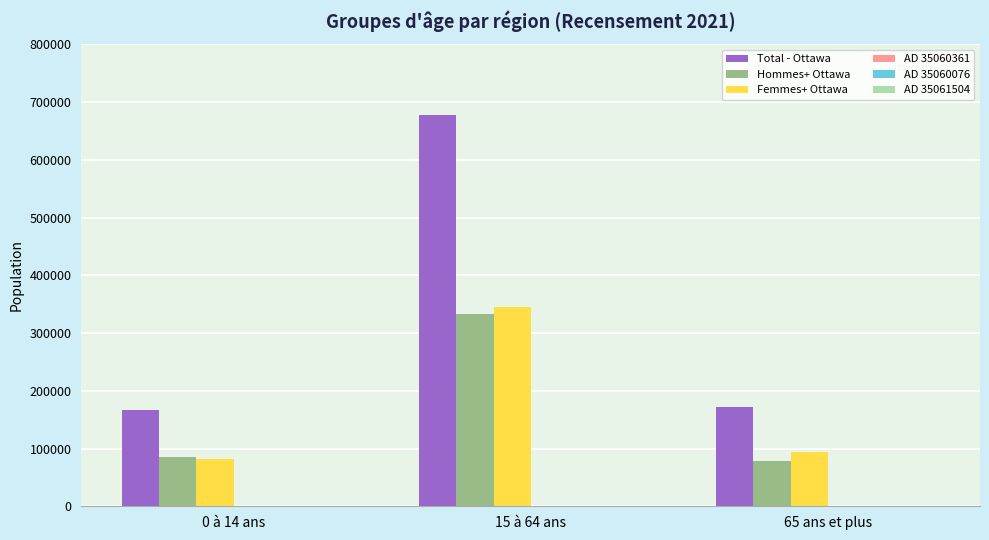

The value of Femmes+ Ottawa at 65 ans et plus is 50140. True or false?

False